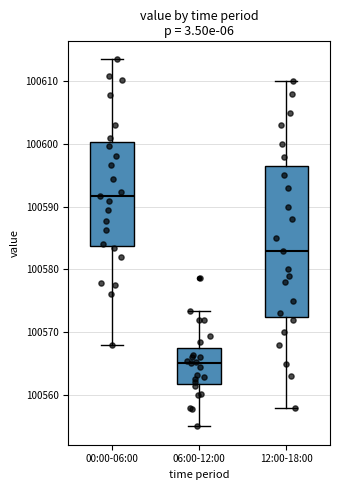

Comparing the boxes themselves (not the whiskers), which one is the tallest?

12:00-18:00